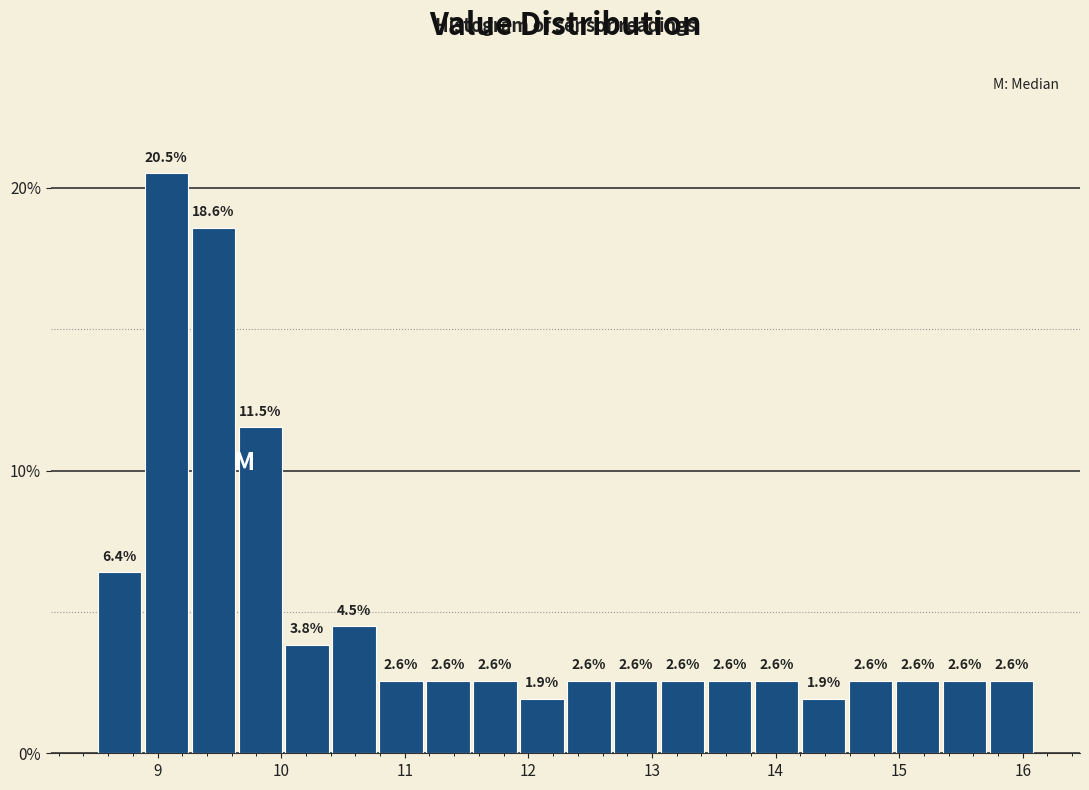

Around what value on the x-axis is the tallest bar? Give the approximate position of its centre, as read against the axis.

9.1